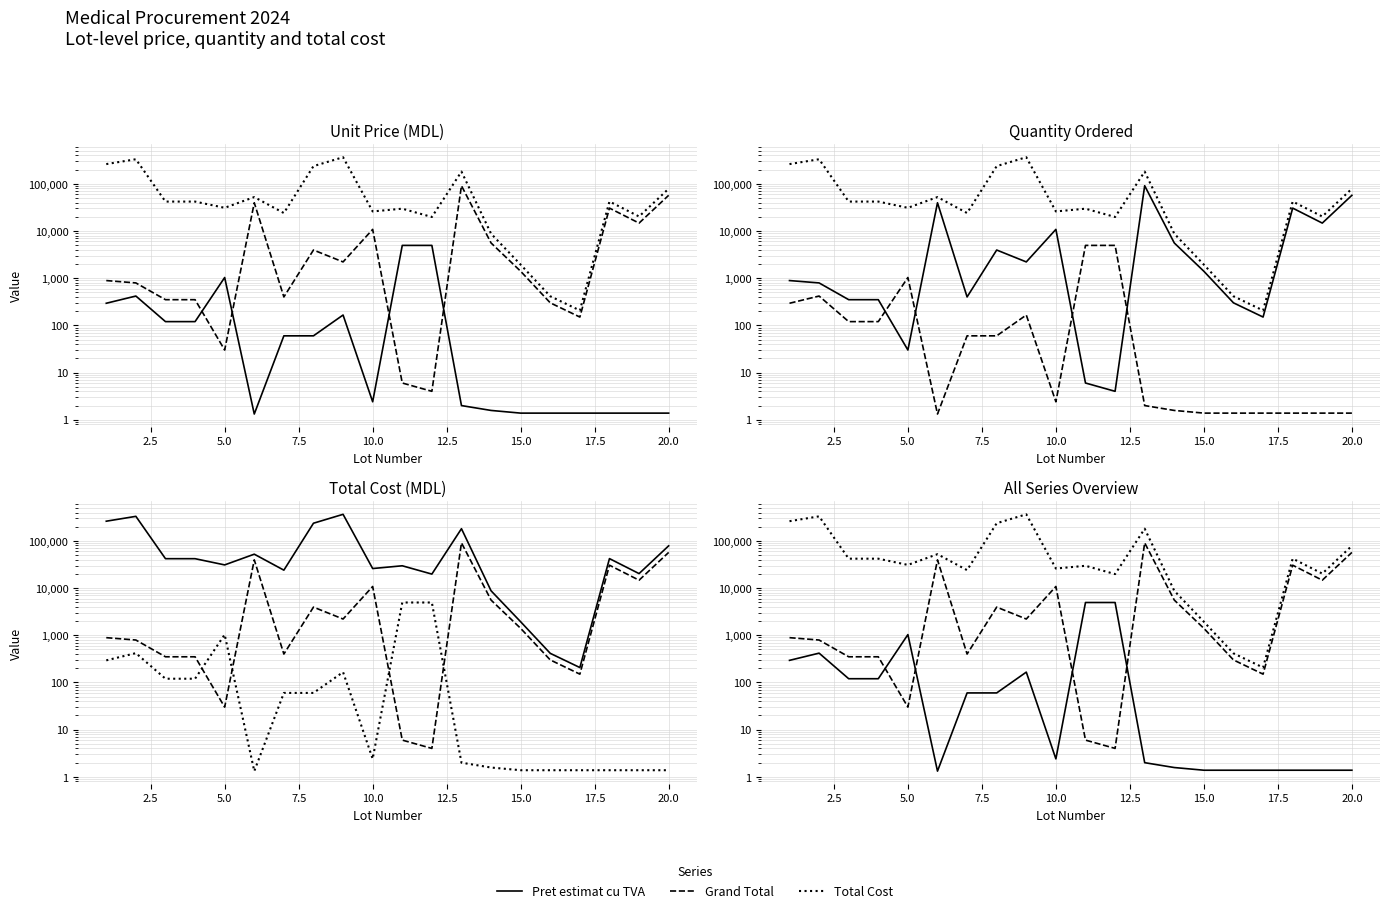

Read the Pret estimat cu TVA value at 15.0.

1.4